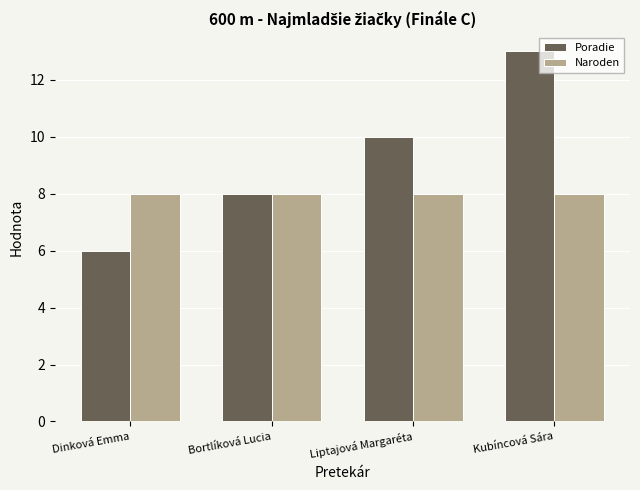

Which category has the lowest value across all series?

Dinková Emma